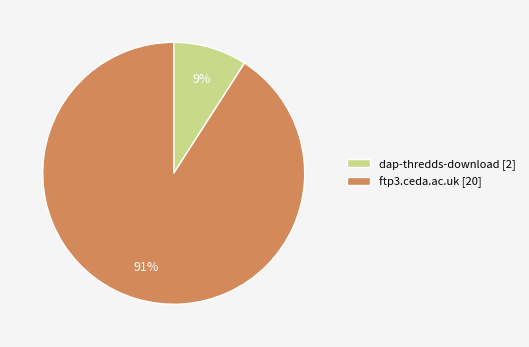

Between ftp3.ceda.ac.uk [20] and dap-thredds-download [2], which is larger?

ftp3.ceda.ac.uk [20]